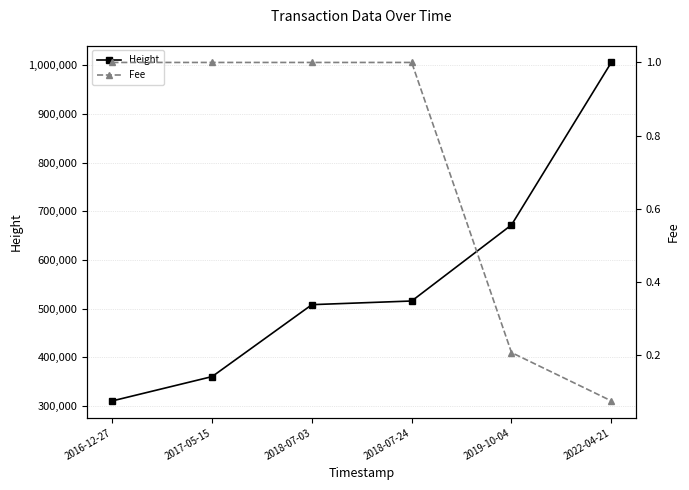

How many values in the Fee series are below 1?

2